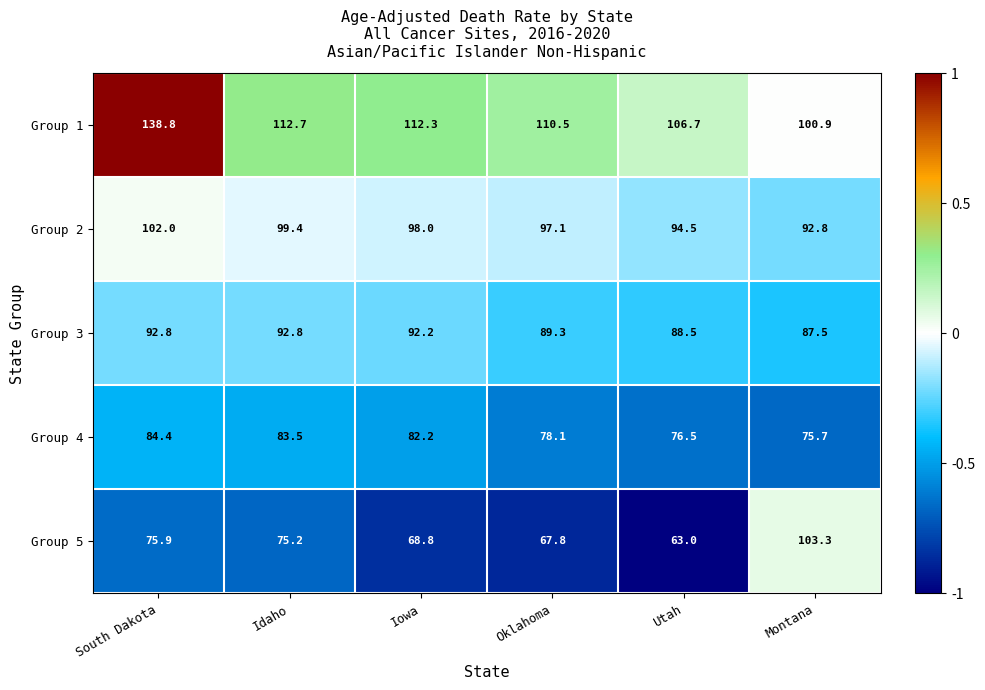

Reading left to right, list all the values displayed in this chart.

Group 1: 138.8	112.7	112.3	110.5	106.7	100.9
Group 2: 102.0	99.4	98.0	97.1	94.5	92.8
Group 3: 92.8	92.8	92.2	89.3	88.5	87.5
Group 4: 84.4	83.5	82.2	78.1	76.5	75.7
Group 5: 75.9	75.2	68.8	67.8	63.0	103.3